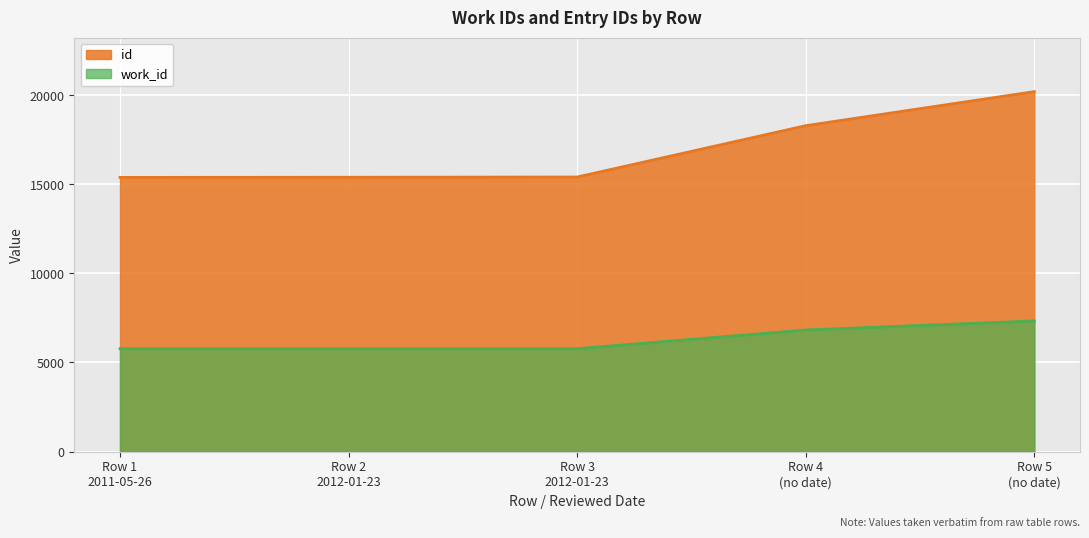

Reading right to left, extract all data points from this chart.

id: 20216	18302	15418	15405	15397
work_id: 7335	6825	5775	5775	5775